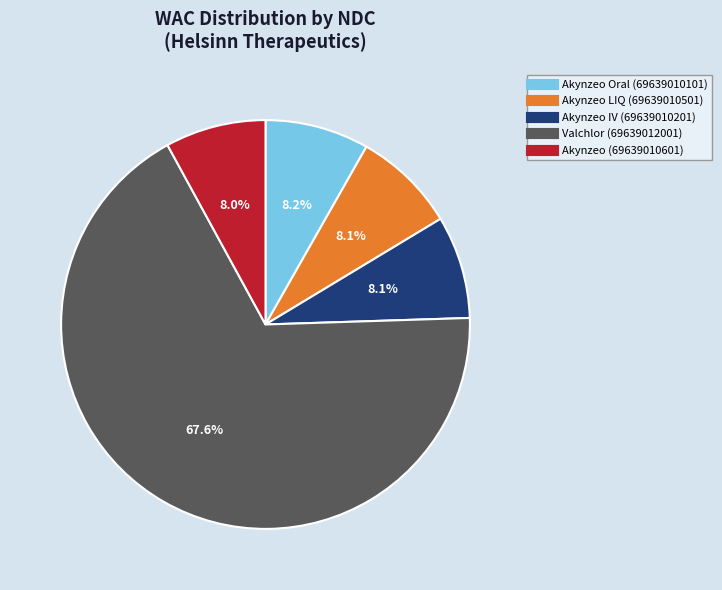

Does Akynzeo IV (69639010201) account for over 50% of the chart?

No